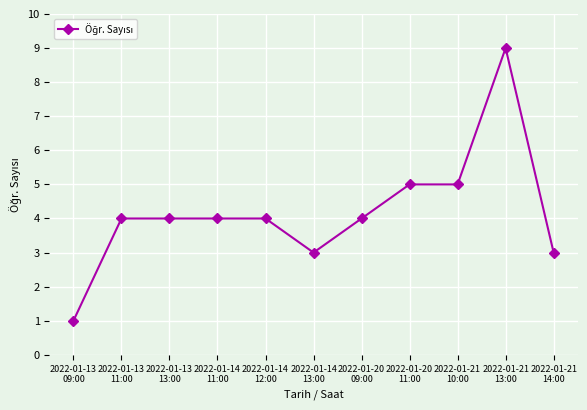

What is the difference between the second highest and minimum values?

4